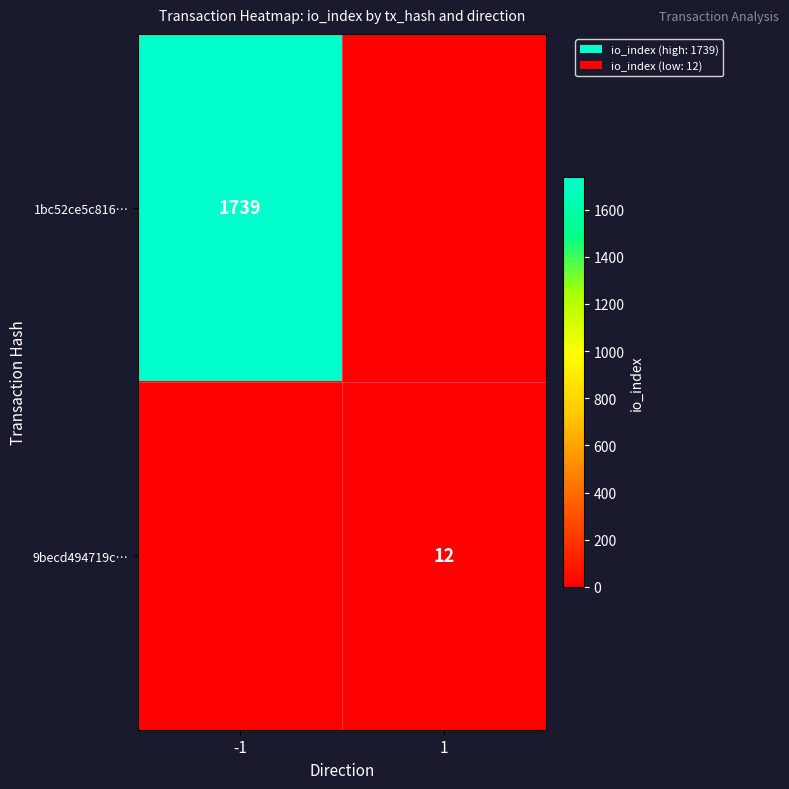

Is the value of 1bc52ce5c816… at -1 greater than the value of 9becd494719c… at 1?

Yes